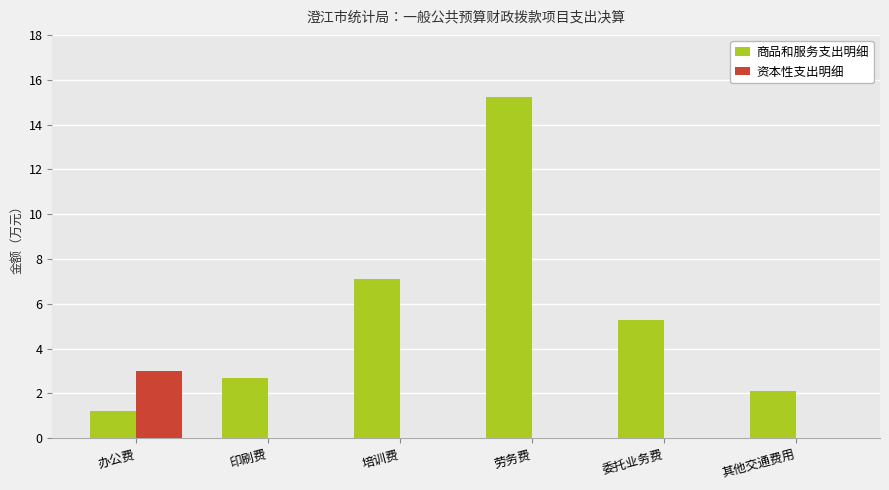

Which series has the largest total across all categories?

商品和服务支出明细